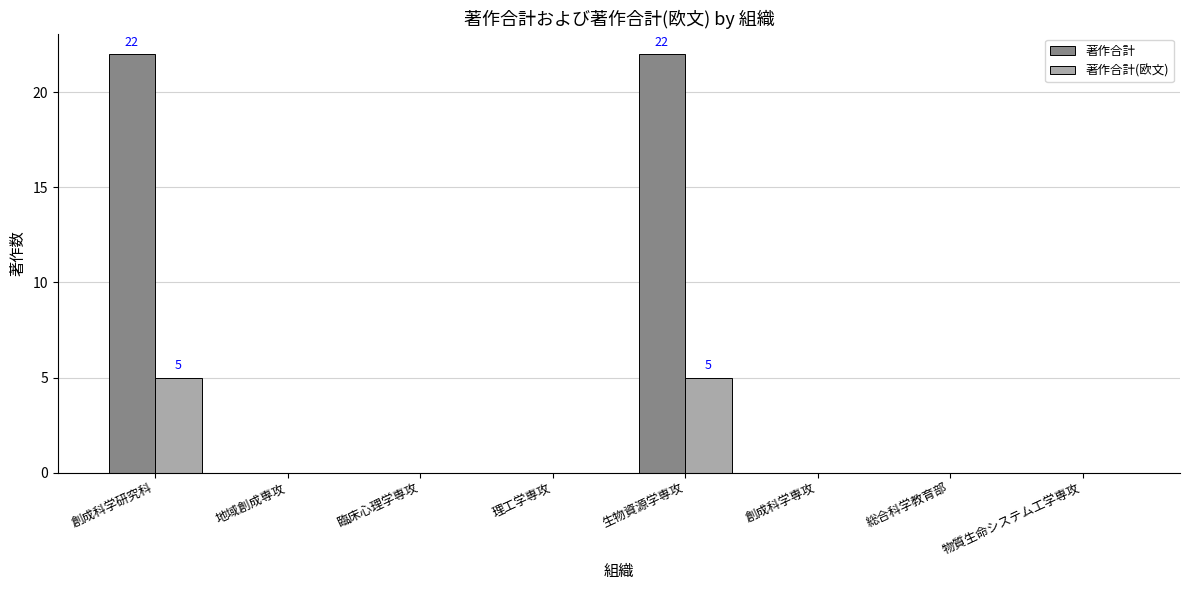

Is it true that 著作合計(欧文) equals 0 at 物質生命システム工学専攻?

True